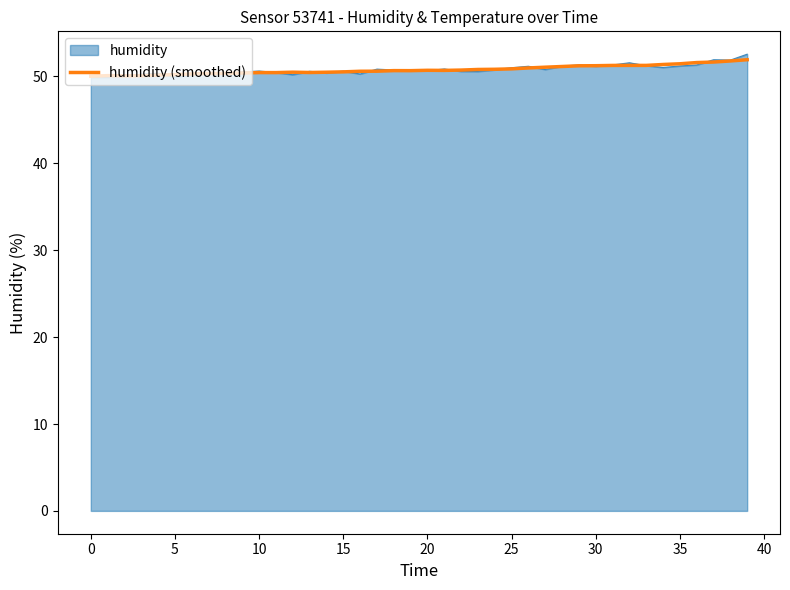

What is the lowest value of the humidity series?

49.9